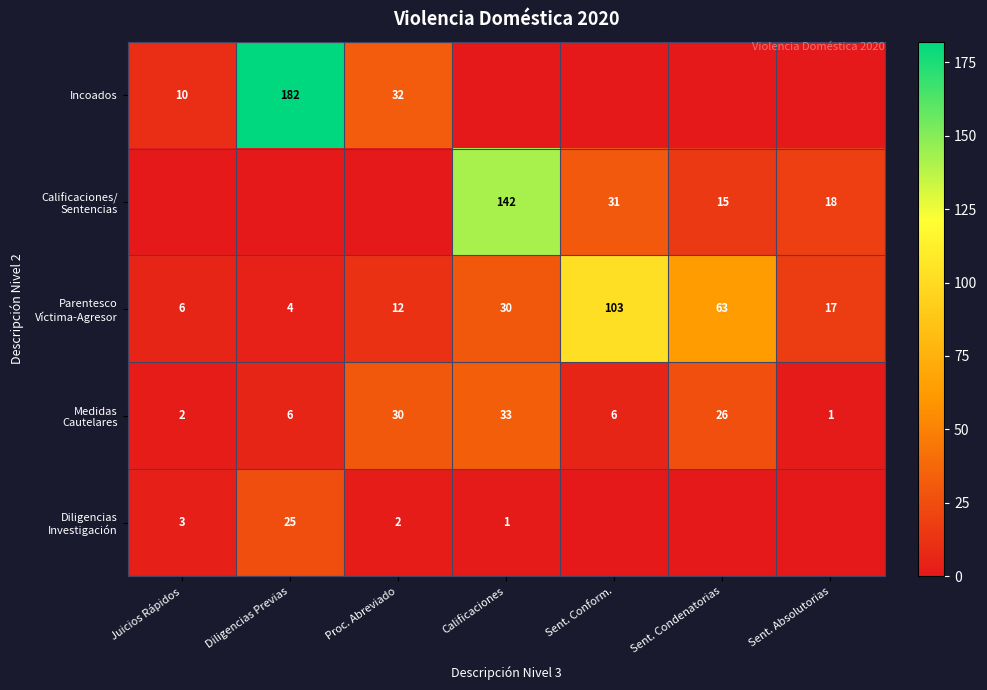

Which series has the largest range (max minus min)?

Incoados